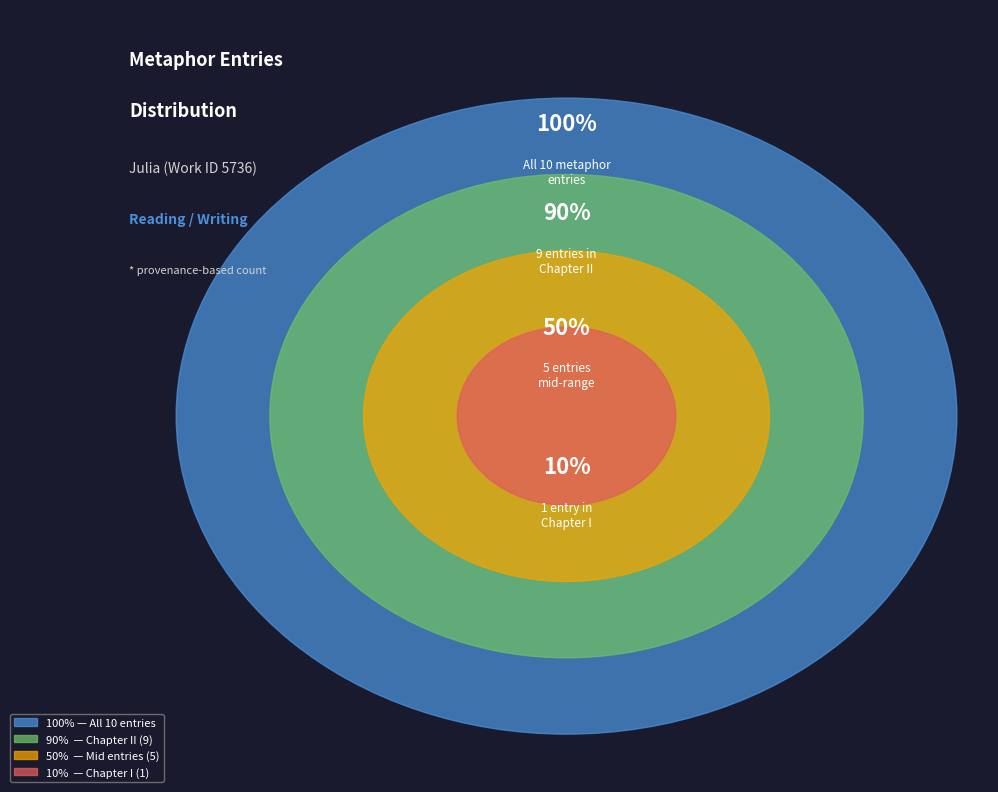

The 5 slice represents 1% of the pie. True or false?

False